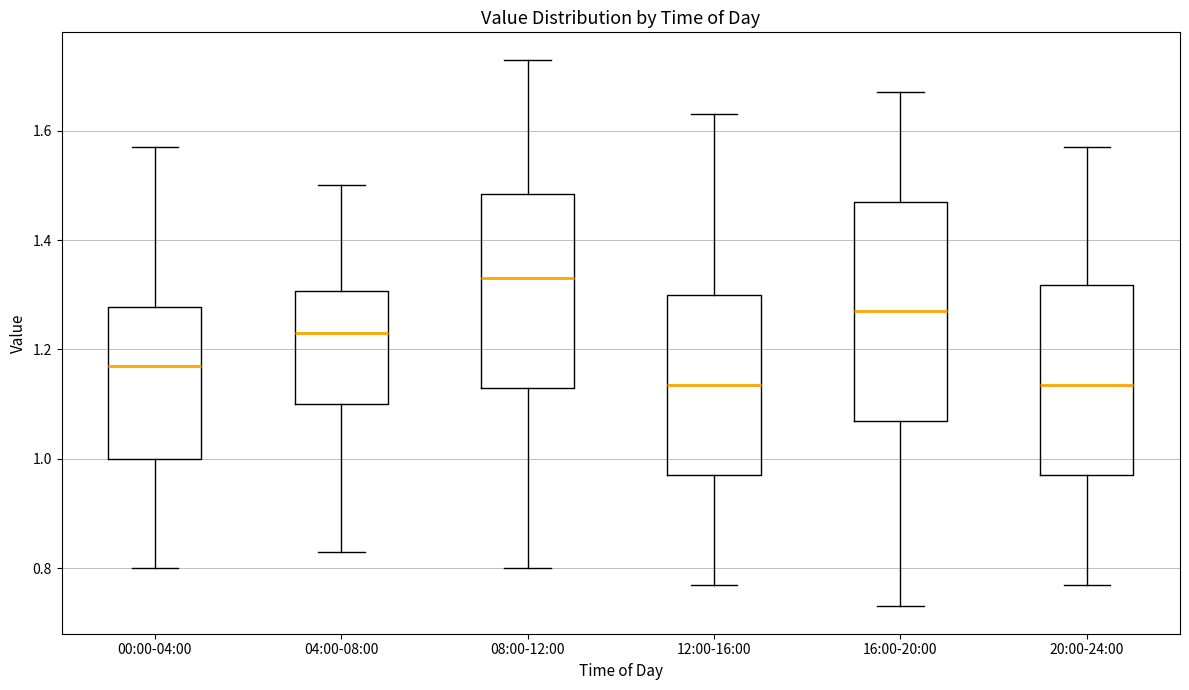

Reading left to right, transcribe this box plot: for each box, give where its median line is, the range the box spans, and where its two whiskers end, as read against the y-axis. The values are not printed on the chart, so give them approximately, as read against the axis.

00:00-04:00: median 1.18, box 1.00 to 1.28, whiskers 0.80 to 1.58
04:00-08:00: median 1.24, box 1.10 to 1.30, whiskers 0.84 to 1.50
08:00-12:00: median 1.34, box 1.14 to 1.48, whiskers 0.80 to 1.74
12:00-16:00: median 1.14, box 0.98 to 1.30, whiskers 0.78 to 1.64
16:00-20:00: median 1.28, box 1.08 to 1.48, whiskers 0.74 to 1.68
20:00-24:00: median 1.14, box 0.98 to 1.32, whiskers 0.78 to 1.58